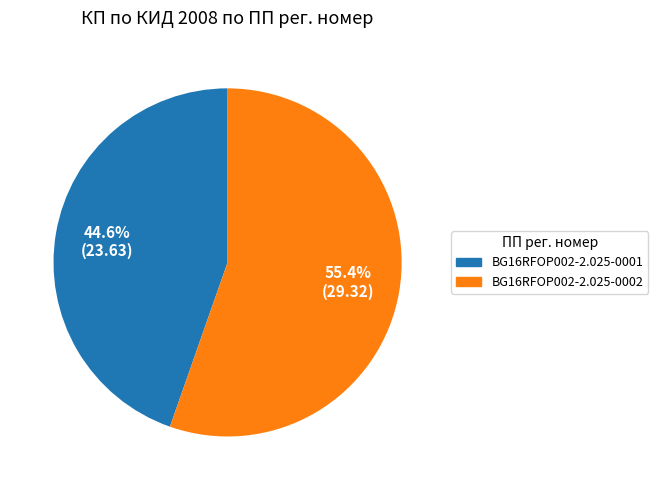

Rank the categories by value from highest to lowest.

BG16RFOP002-2.025-0002, BG16RFOP002-2.025-0001